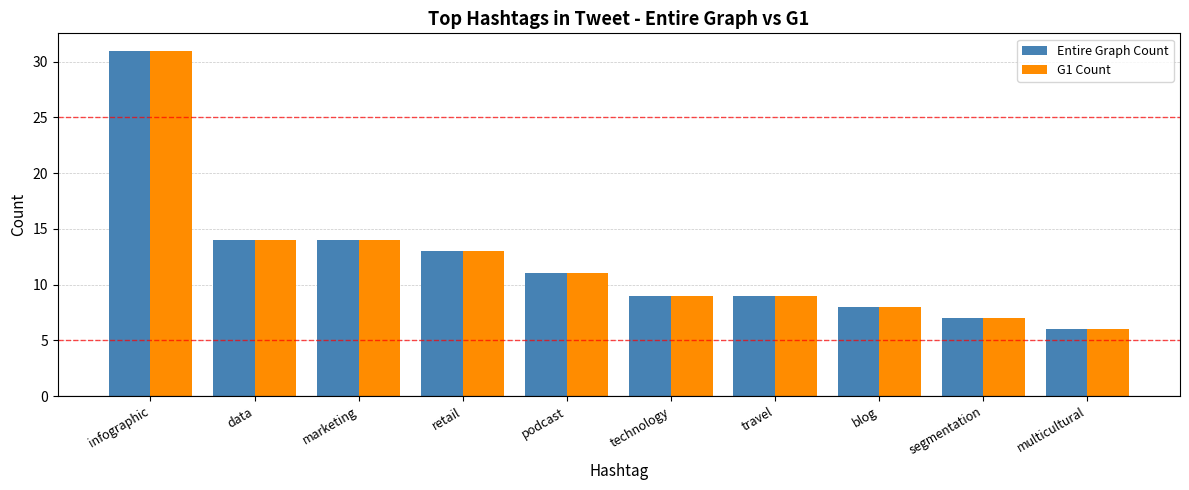

At which label does Entire Graph Count first exceed 11?

infographic